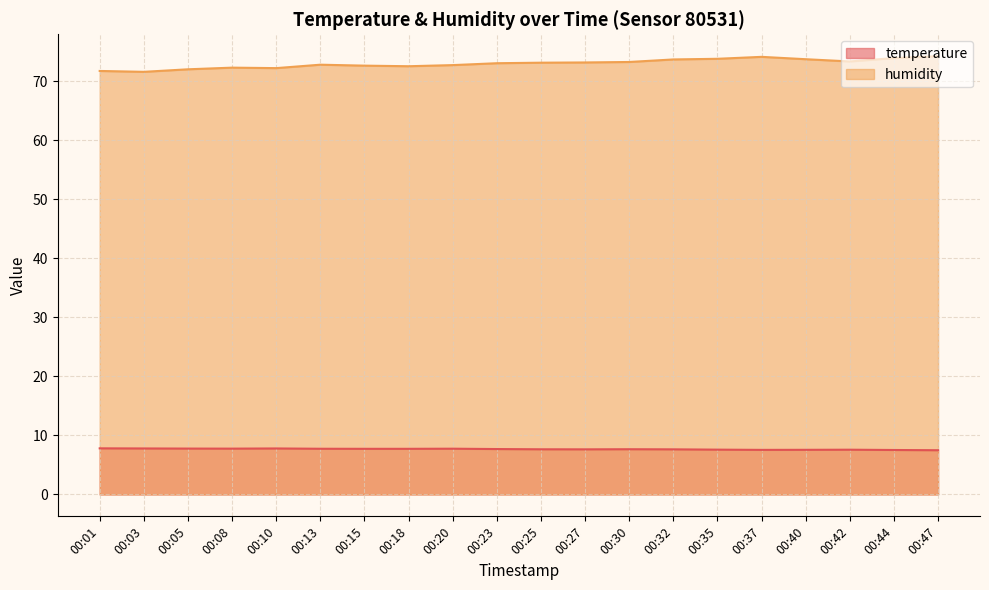

Reading right to left, list all the values displayed in this chart.

temperature: 00:47=7.5	00:44=7.5	00:42=7.6	00:40=7.6	00:37=7.5	00:35=7.6	00:32=7.6	00:30=7.7	00:27=7.6	00:25=7.7	00:23=7.7	00:20=7.8	00:18=7.7	00:15=7.7	00:13=7.7	00:10=7.8	00:08=7.8	00:05=7.8	00:03=7.8	00:01=7.8
humidity: 00:47=74.3	00:44=73.9	00:42=73.4	00:40=73.8	00:37=74.2	00:35=73.8	00:32=73.7	00:30=73.3	00:27=73.2	00:25=73.2	00:23=73.1	00:20=72.8	00:18=72.6	00:15=72.7	00:13=72.8	00:10=72.2	00:08=72.3	00:05=72.0	00:03=71.6	00:01=71.8